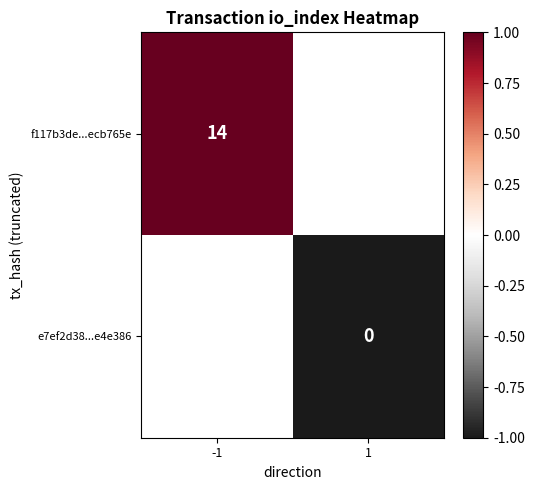

The f117b3de...ecb765e series shows 14 at -1. True or false?

True